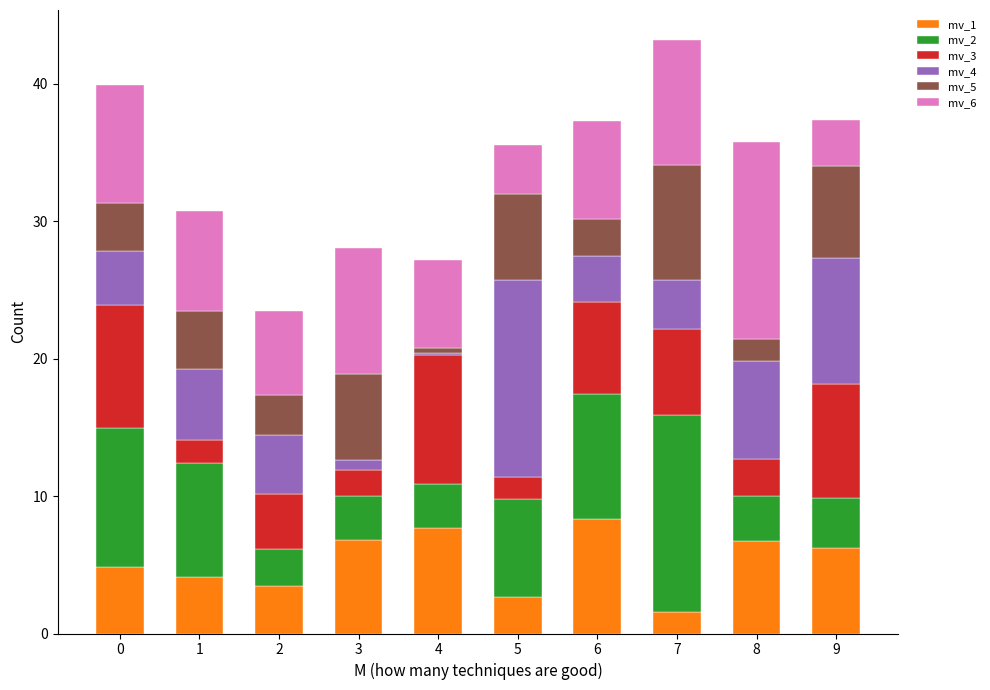

Are the bars horizontal?

No